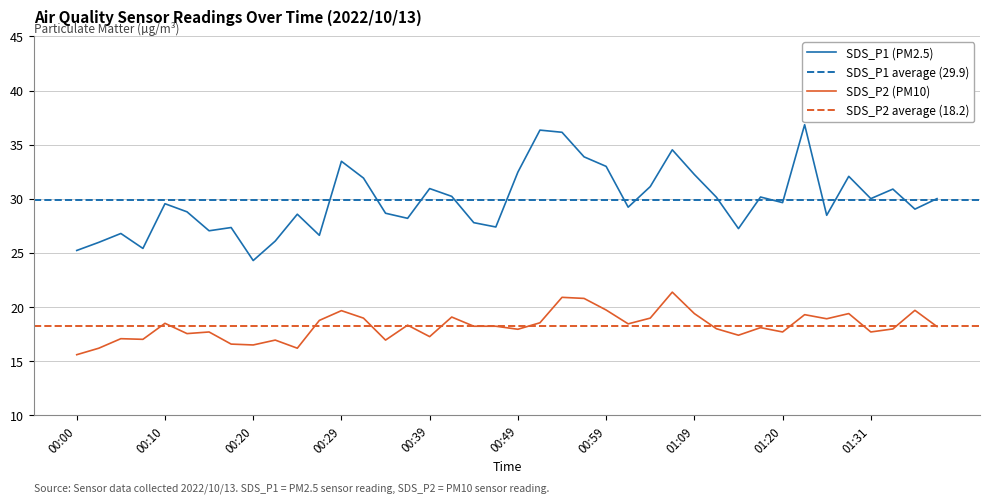

Reading right to left, what are all the values shown in this chart?

SDS_P1: 01:39=30.0	01:36=29.1	01:34=30.9	01:31=30.0	01:28=32.1	01:26=28.5	01:23=36.9	01:20=29.6	01:17=30.2	01:14=27.2	01:12=30.1	01:09=32.2	01:07=34.5	01:04=31.1	01:02=29.2	00:59=33.0	00:57=33.9	00:54=36.1	00:52=36.4	00:49=32.5	00:47=27.4	00:45=27.8	00:42=30.2	00:39=30.9	00:37=28.2	00:34=28.7	00:32=31.9	00:29=33.5	00:27=26.6	00:25=28.6	00:22=26.1	00:20=24.3	00:17=27.4	00:15=27.1	00:12=28.8	00:10=29.6	00:07=25.4	00:05=26.8	00:02=26.0	00:00=25.2
SDS_P2: 01:39=18.2	01:36=19.7	01:34=18.0	01:31=17.7	01:28=19.4	01:26=18.9	01:23=19.3	01:20=17.7	01:17=18.1	01:14=17.4	01:12=18.0	01:09=19.4	01:07=21.4	01:04=19.0	01:02=18.4	00:59=19.7	00:57=20.8	00:54=20.9	00:52=18.6	00:49=17.9	00:47=18.2	00:45=18.2	00:42=19.1	00:39=17.3	00:37=18.3	00:34=16.9	00:32=19.0	00:29=19.7	00:27=18.8	00:25=16.2	00:22=16.9	00:20=16.5	00:17=16.6	00:15=17.7	00:12=17.6	00:10=18.5	00:07=17.0	00:05=17.1	00:02=16.2	00:00=15.6